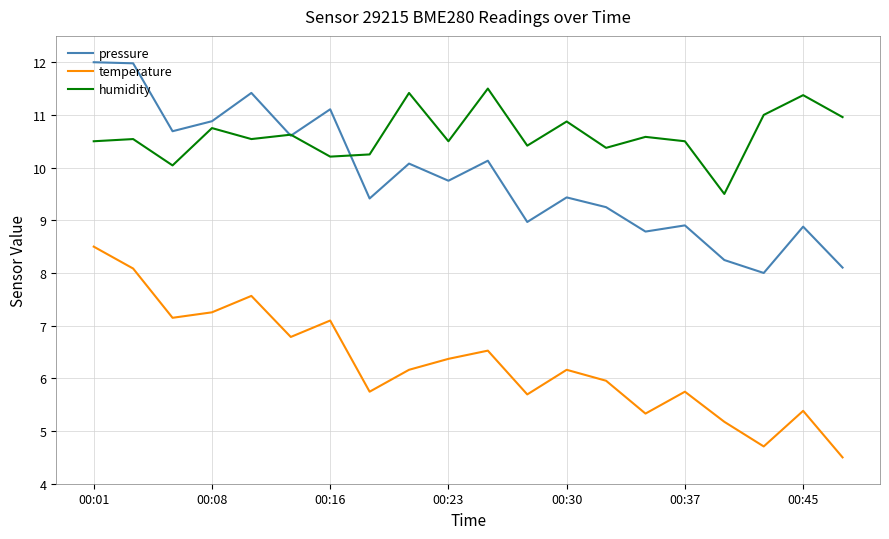

What is the minimum value for temperature?

4.5